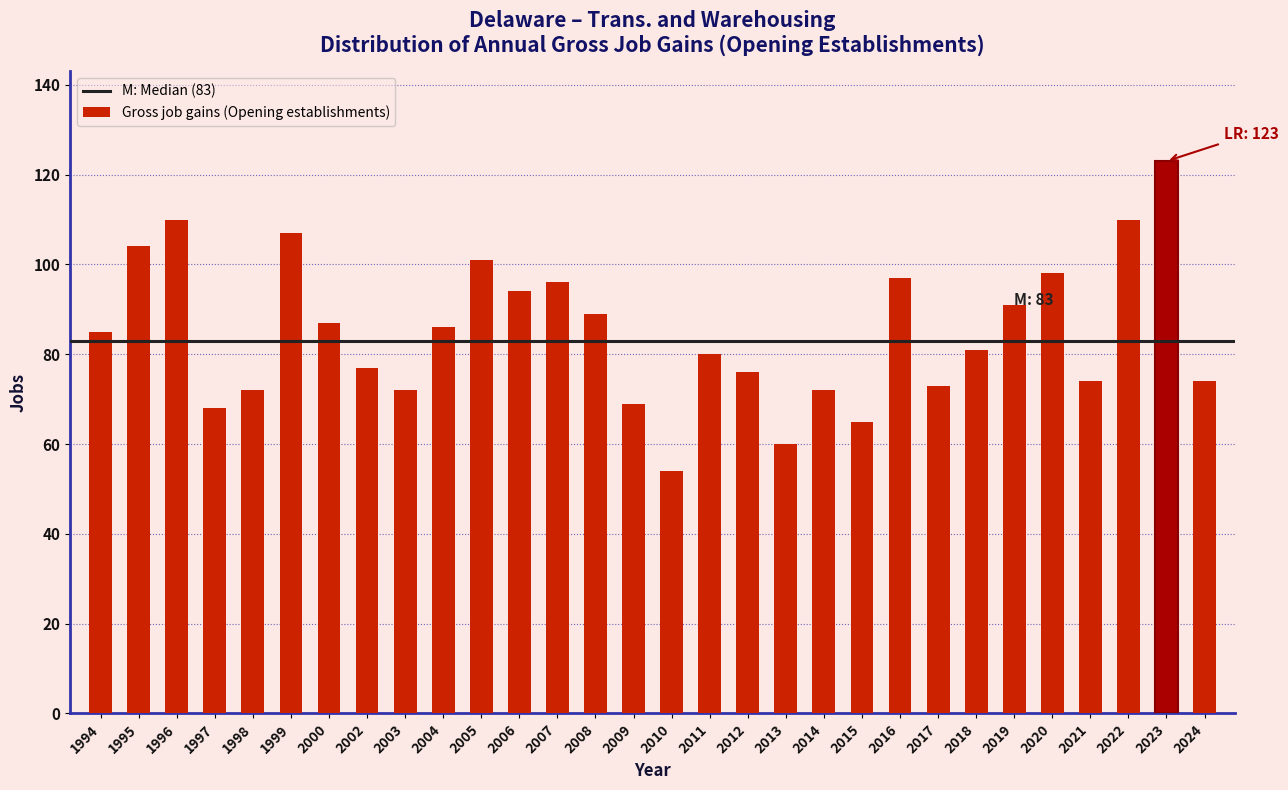

Reading left to right, transcribe all the data shown in this chart.

1994=85	1995=104	1996=110	1997=68	1998=72	1999=107	2000=87	2002=77	2003=72	2004=86	2005=101	2006=94	2007=96	2008=89	2009=69	2010=54	2011=80	2012=76	2013=60	2014=72	2015=65	2016=97	2017=73	2018=81	2019=91	2020=98	2021=74	2022=110	2023=123	2024=74